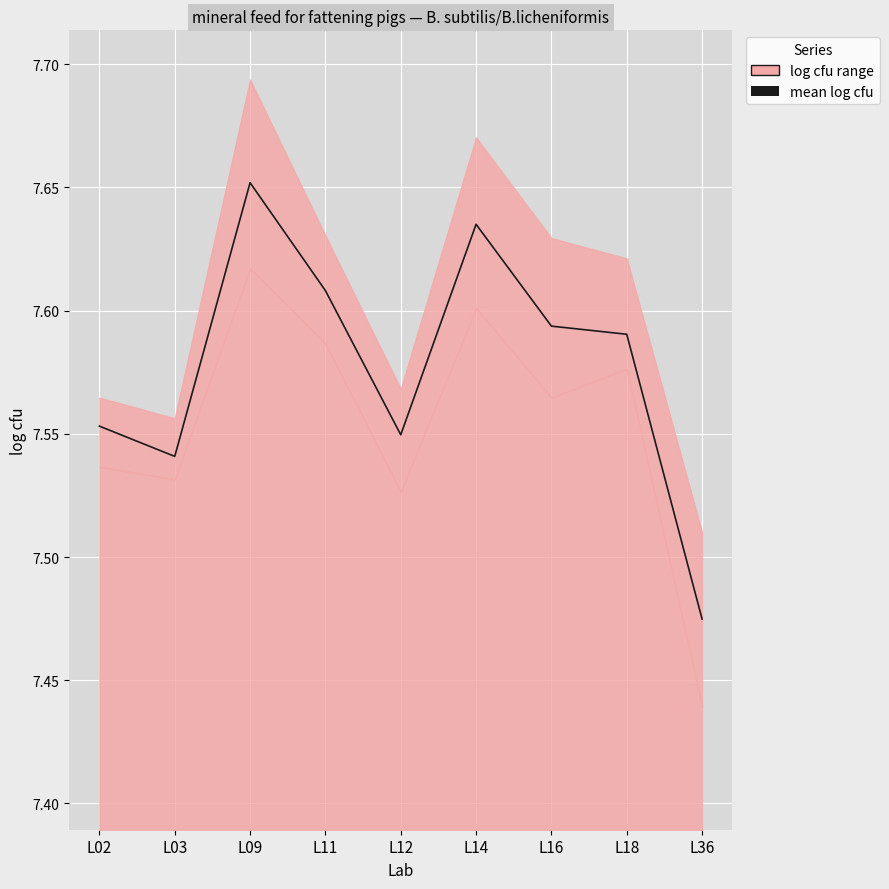

How many points are higher than both their immediate neighbors (excluding endpoints)?

2